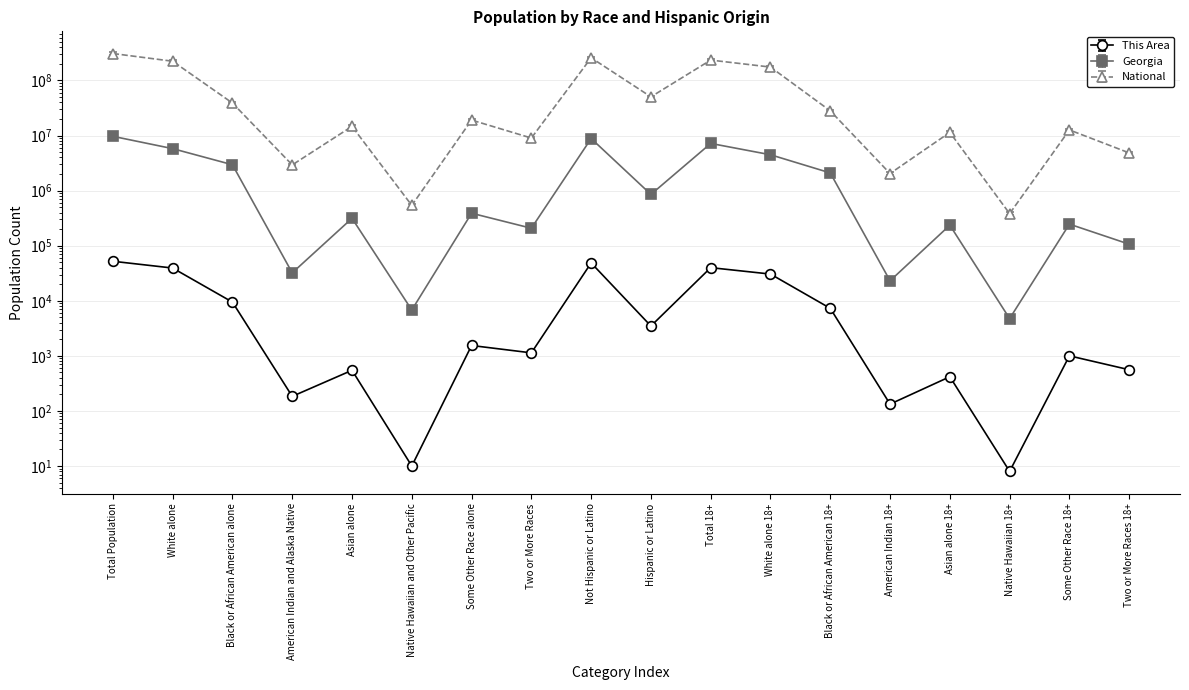

Is it true that National equals 25628301.5 at Some Other Race alone?

False